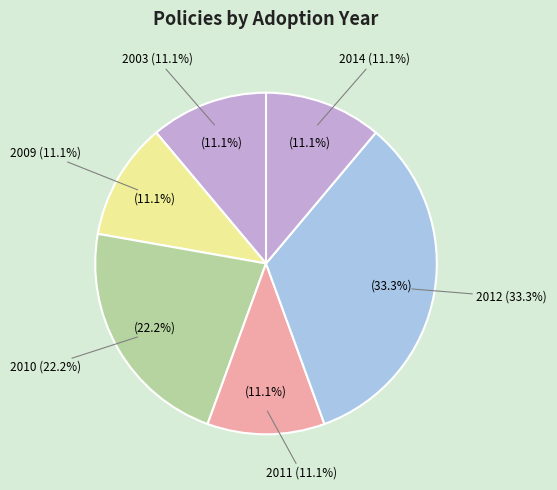

Does any single category account for the majority?

No